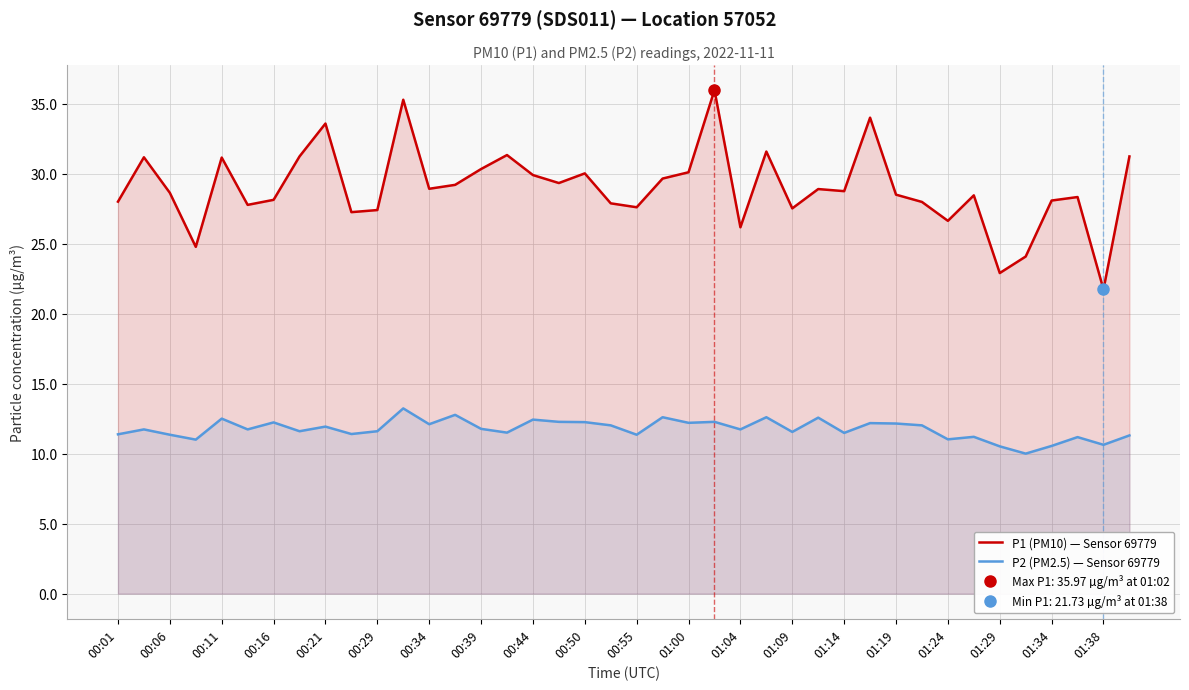

Rank the series by their maximum value, from lowest to highest.

P2 (PM2.5) — Sensor 69779, P1 (PM10) — Sensor 69779